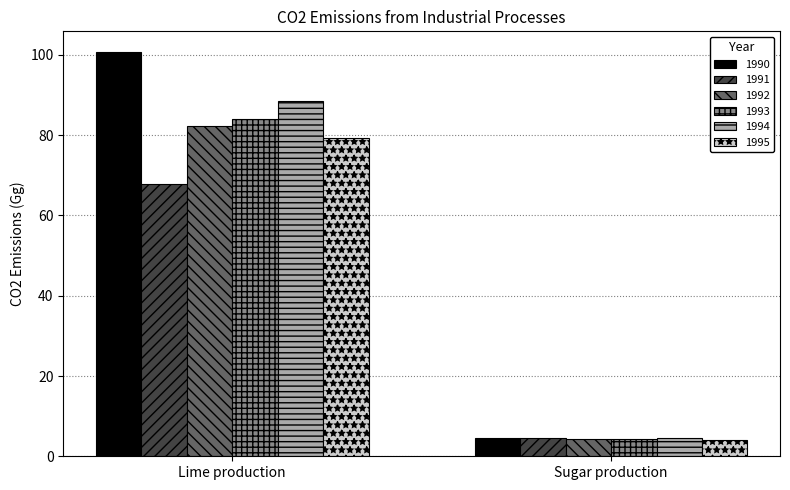

Rank the categories by 1994 value from highest to lowest.

Lime production, Sugar production